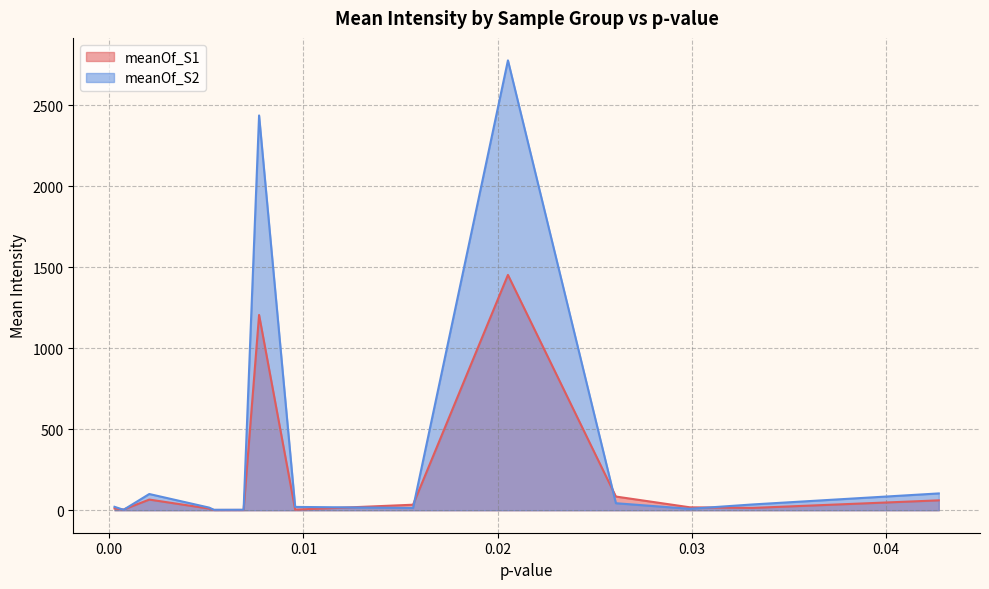

Which has a higher value, Alanine or Pyroglutamic acid?

Pyroglutamic acid